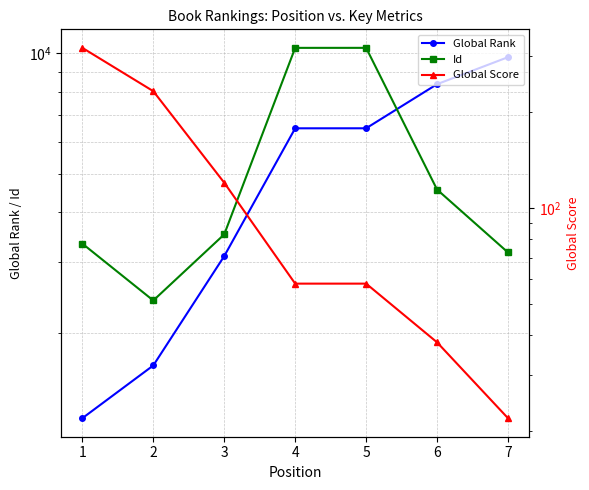

At which category is the sum across all series the highest?

5